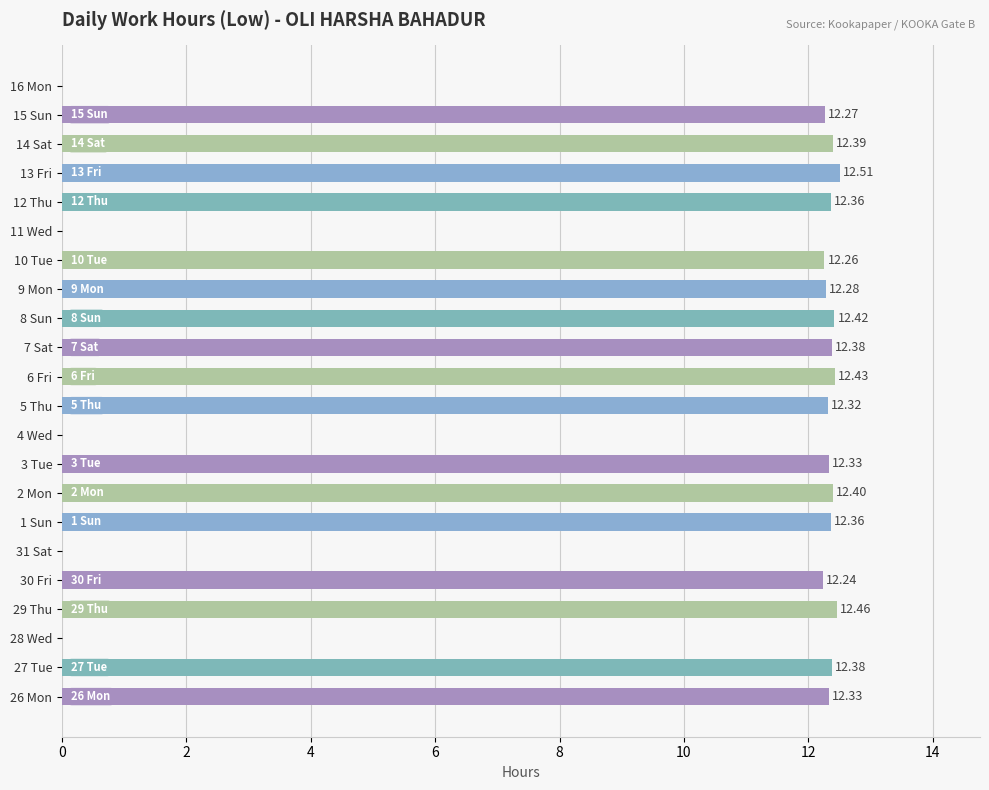

What is the change in value from 28 Wed to 15 Sun?

+12.3